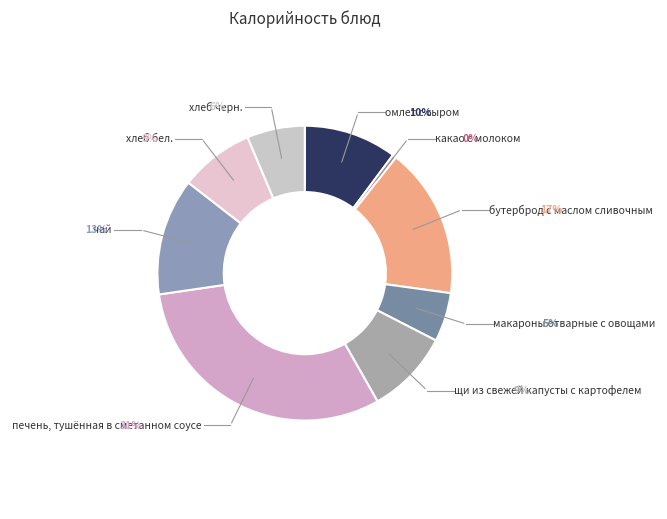

How many slices are in this pie chart?

9